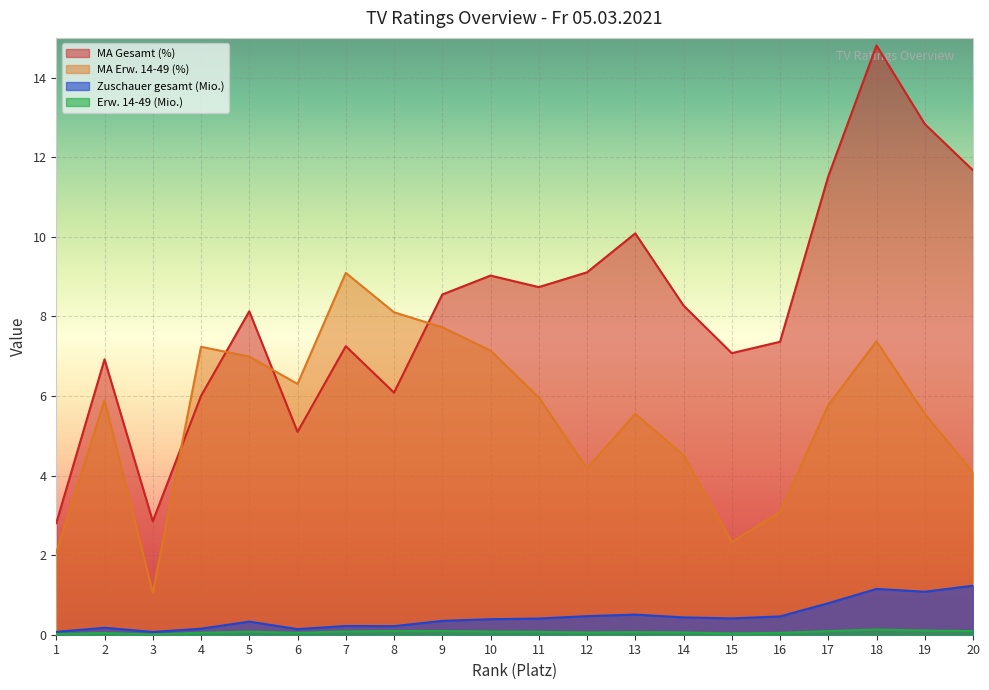

True or false: Zuschauer gesamt (Mio.) and MA Erw. 14-49 (%) intersect in this chart.

False